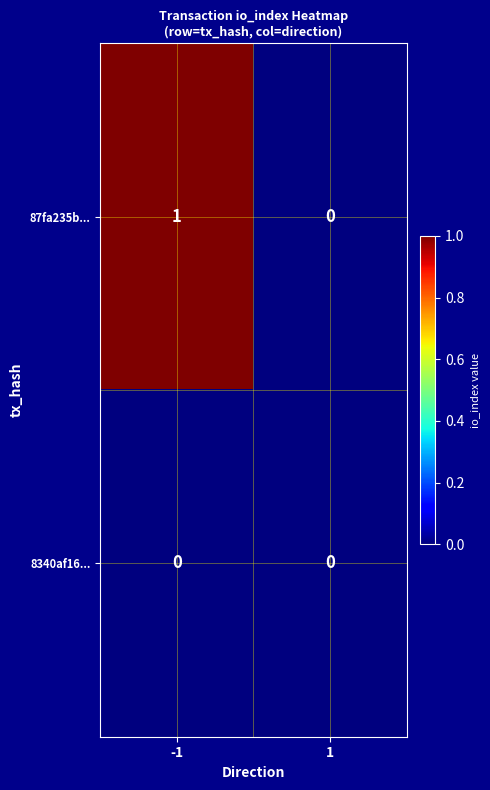

Which series has the largest total across all categories?

87fa235b...